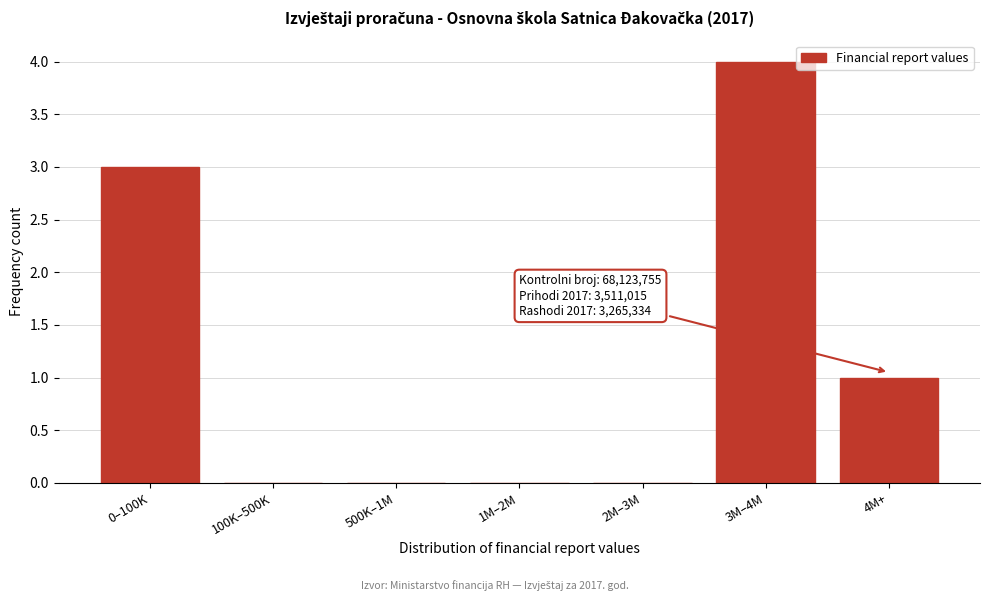

Reading right to left, what are all the values shown in this chart?

4M+=1	3M–4M=4	2M–3M=0	1M–2M=0	500K–1M=0	100K–500K=0	0–100K=3